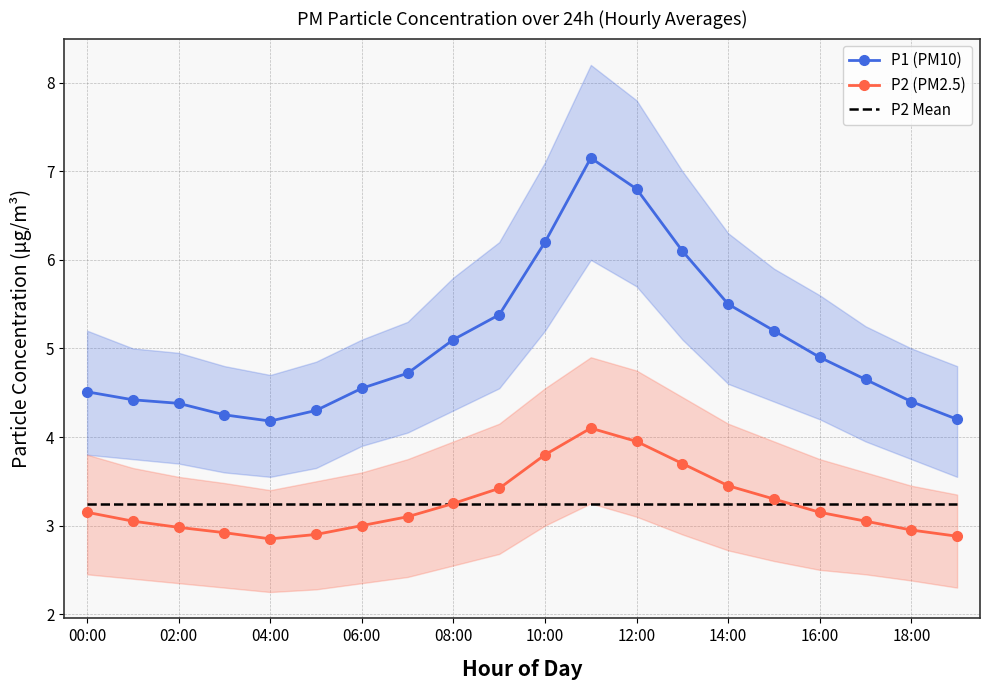

True or false: P2 (PM2.5) and P1 (PM10) cross at least once.

False